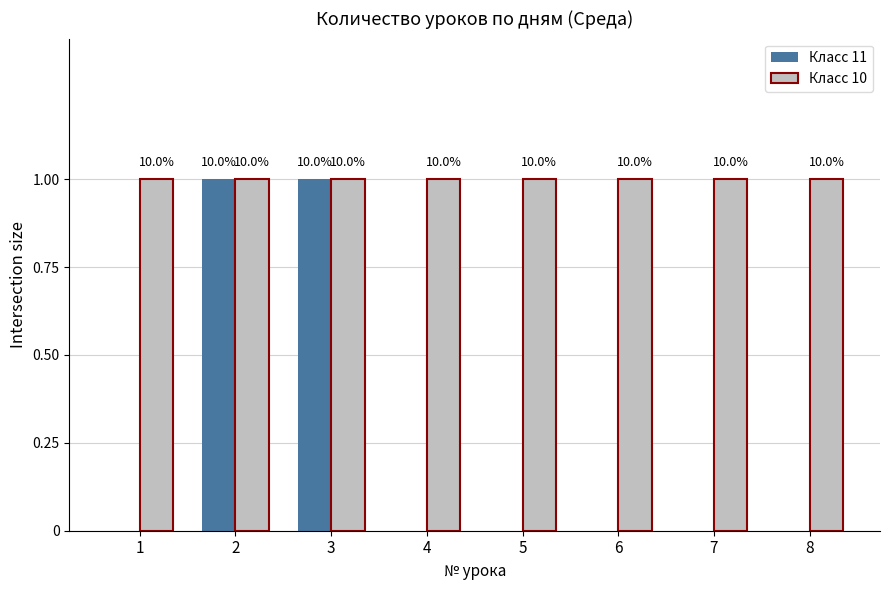

What are all the series names shown in the legend?

Класс 11, Класс 10